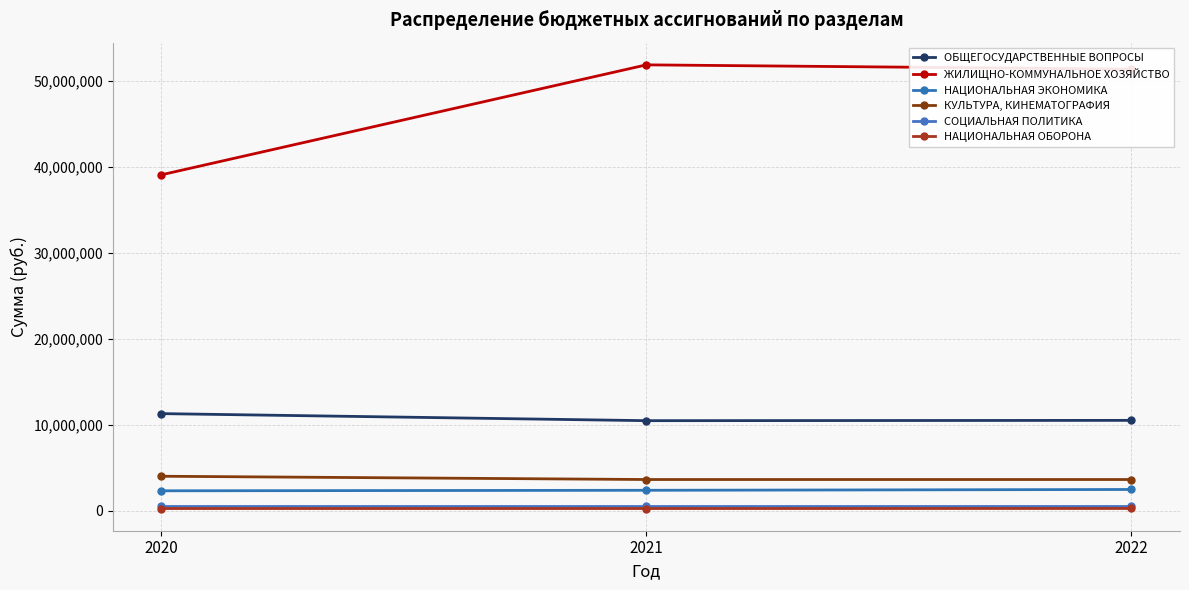

The СОЦИАЛЬНАЯ ПОЛИТИКА series shows 316874.5 at 2022. True or false?

False